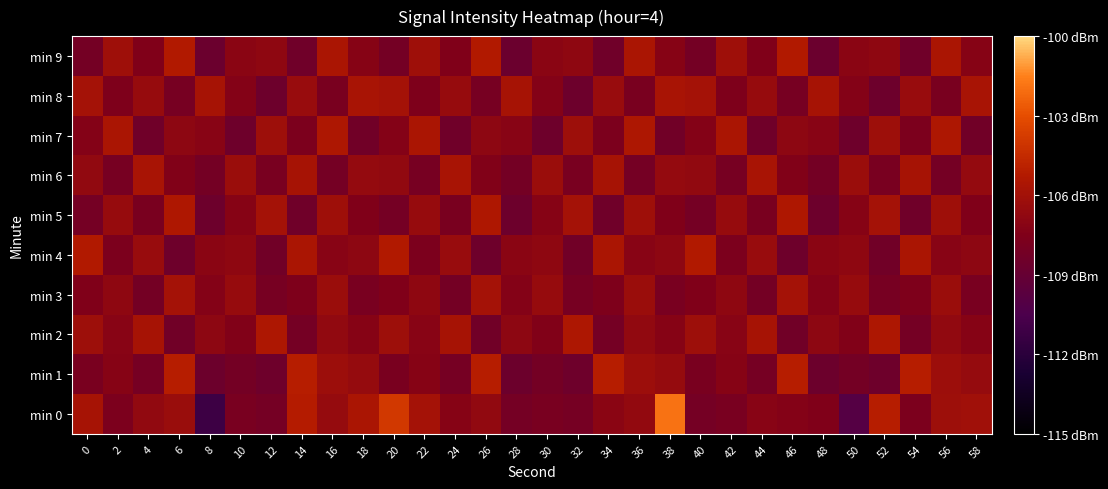

Reading left to right, extract all data points from this chart.

min 0: 0=-105.8	2=-107.7	4=-106.7	6=-106.3	8=-111.2	10=-107.9	12=-108.1	14=-105.2	16=-106.5	18=-105.6	20=-103.9	22=-105.9	24=-107.2	26=-106.7	28=-108.1	30=-107.9	32=-108.0	34=-107.0	36=-106.6	38=-101.9	40=-108.1	42=-107.9	44=-107.1	46=-107.3	48=-107.5	50=-110.0	52=-105.1	54=-107.7	56=-106.2	58=-106.1
min 1: 0=-107.8	2=-107.2	4=-108.1	6=-105.1	8=-108.6	10=-108.1	12=-108.5	14=-105.1	16=-106.2	18=-106.5	20=-107.8	22=-107.2	24=-108.1	26=-105.1	28=-108.6	30=-108.1	32=-108.5	34=-105.1	36=-106.2	38=-106.5	40=-107.8	42=-107.2	44=-108.1	46=-105.1	48=-108.6	50=-108.1	52=-108.5	54=-105.1	56=-106.2	58=-106.5
min 2: 0=-106.2	2=-107.1	4=-105.8	6=-108.3	8=-106.9	10=-107.4	12=-105.5	14=-108.1	16=-106.7	18=-107.2	20=-106.2	22=-107.1	24=-105.8	26=-108.3	28=-106.9	30=-107.4	32=-105.5	34=-108.1	36=-106.7	38=-107.2	40=-106.2	42=-107.1	44=-105.8	46=-108.3	48=-106.9	50=-107.4	52=-105.5	54=-108.1	56=-106.7	58=-107.2
min 3: 0=-107.5	2=-106.8	4=-108.2	6=-105.9	8=-107.3	10=-106.5	12=-108.0	14=-107.6	16=-106.3	18=-107.9	20=-107.5	22=-106.8	24=-108.2	26=-105.9	28=-107.3	30=-106.5	32=-108.0	34=-107.6	36=-106.3	38=-107.9	40=-107.5	42=-106.8	44=-108.2	46=-105.9	48=-107.3	50=-106.5	52=-108.0	54=-107.6	56=-106.3	58=-107.9
min 4: 0=-105.3	2=-107.7	4=-106.4	6=-108.5	8=-107.0	10=-106.8	12=-108.3	14=-105.6	16=-107.1	18=-106.9	20=-105.3	22=-107.7	24=-106.4	26=-108.5	28=-107.0	30=-106.8	32=-108.3	34=-105.6	36=-107.1	38=-106.9	40=-105.3	42=-107.7	44=-106.4	46=-108.5	48=-107.0	50=-106.8	52=-108.3	54=-105.6	56=-107.1	58=-106.9
min 5: 0=-108.1	2=-106.5	4=-107.8	6=-105.4	8=-108.6	10=-107.2	12=-105.9	14=-108.4	16=-106.1	18=-107.5	20=-108.1	22=-106.5	24=-107.8	26=-105.4	28=-108.6	30=-107.2	32=-105.9	34=-108.4	36=-106.1	38=-107.5	40=-108.1	42=-106.5	44=-107.8	46=-105.4	48=-108.6	50=-107.2	52=-105.9	54=-108.4	56=-106.1	58=-107.5
min 6: 0=-106.7	2=-108.0	4=-105.7	6=-107.4	8=-108.2	10=-106.3	12=-107.9	14=-105.8	16=-108.1	18=-106.6	20=-106.7	22=-108.0	24=-105.7	26=-107.4	28=-108.2	30=-106.3	32=-107.9	34=-105.8	36=-108.1	38=-106.6	40=-106.7	42=-108.0	44=-105.7	46=-107.4	48=-108.2	50=-106.3	52=-107.9	54=-105.8	56=-108.1	58=-106.6
min 7: 0=-107.3	2=-105.6	4=-108.4	6=-106.9	8=-107.1	10=-108.5	12=-106.2	14=-107.7	16=-105.5	18=-108.3	20=-107.3	22=-105.6	24=-108.4	26=-106.9	28=-107.1	30=-108.5	32=-106.2	34=-107.7	36=-105.5	38=-108.3	40=-107.3	42=-105.6	44=-108.4	46=-106.9	48=-107.1	50=-108.5	52=-106.2	54=-107.7	56=-105.5	58=-108.3
min 8: 0=-105.9	2=-107.6	4=-106.5	6=-108.0	8=-105.8	10=-107.3	12=-108.6	14=-106.4	16=-107.8	18=-105.7	20=-105.9	22=-107.6	24=-106.5	26=-108.0	28=-105.8	30=-107.3	32=-108.6	34=-106.4	36=-107.8	38=-105.7	40=-105.9	42=-107.6	44=-106.5	46=-108.0	48=-105.8	50=-107.3	52=-108.6	54=-106.4	56=-107.8	58=-105.7
min 9: 0=-108.2	2=-106.1	4=-107.5	6=-105.3	8=-108.7	10=-107.0	12=-106.8	14=-108.4	16=-105.6	18=-107.2	20=-108.2	22=-106.1	24=-107.5	26=-105.3	28=-108.7	30=-107.0	32=-106.8	34=-108.4	36=-105.6	38=-107.2	40=-108.2	42=-106.1	44=-107.5	46=-105.3	48=-108.7	50=-107.0	52=-106.8	54=-108.4	56=-105.6	58=-107.2